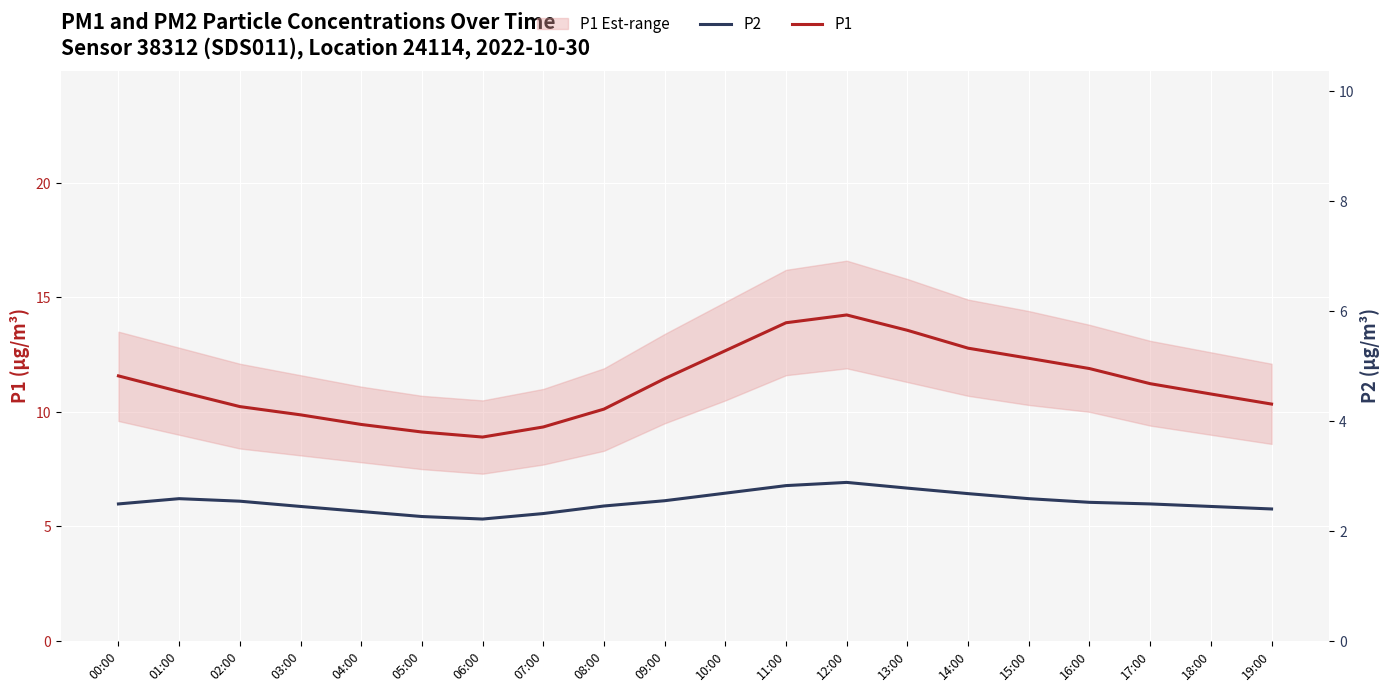

Count the number of categories in the chart.

20